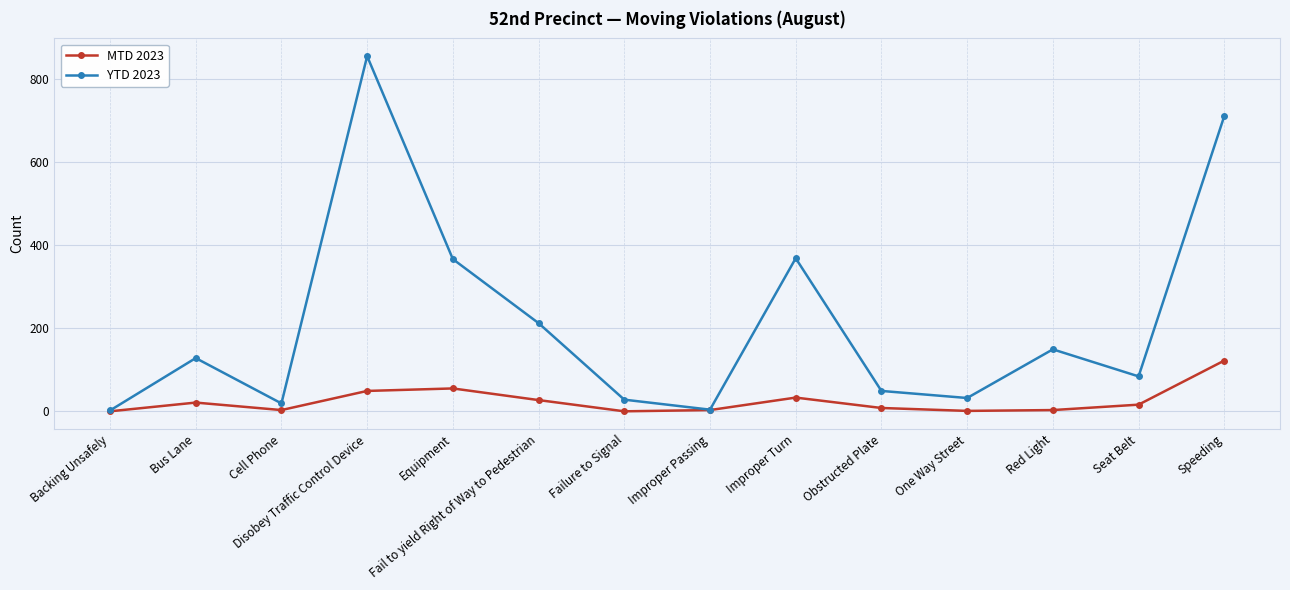

Count the number of categories in the chart.

14